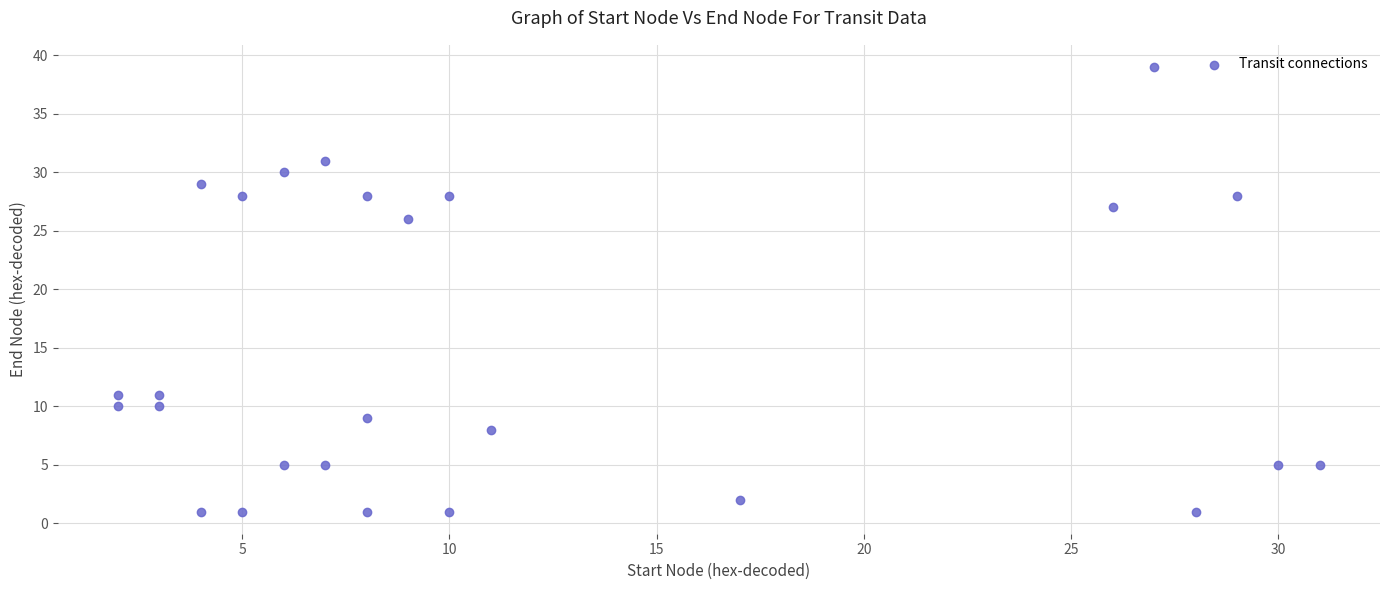

What is the range of Y values (max minus min)?

38